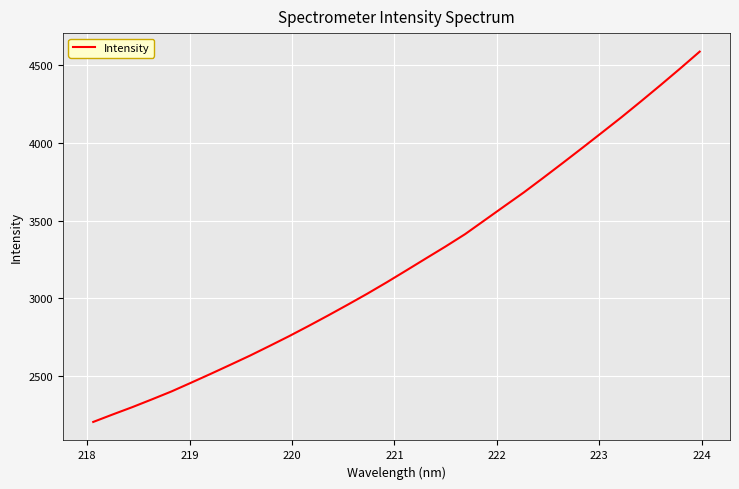

What is the greatest value displayed?

4588.9